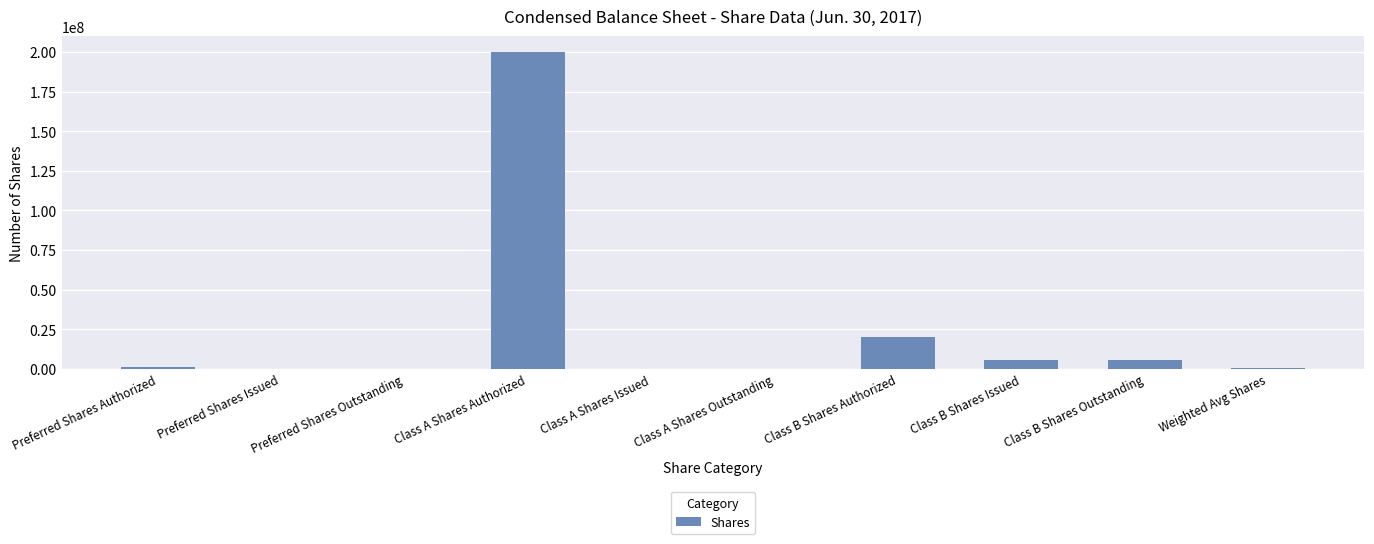

At which label is the value closest to 100000000?

Class B Shares Authorized